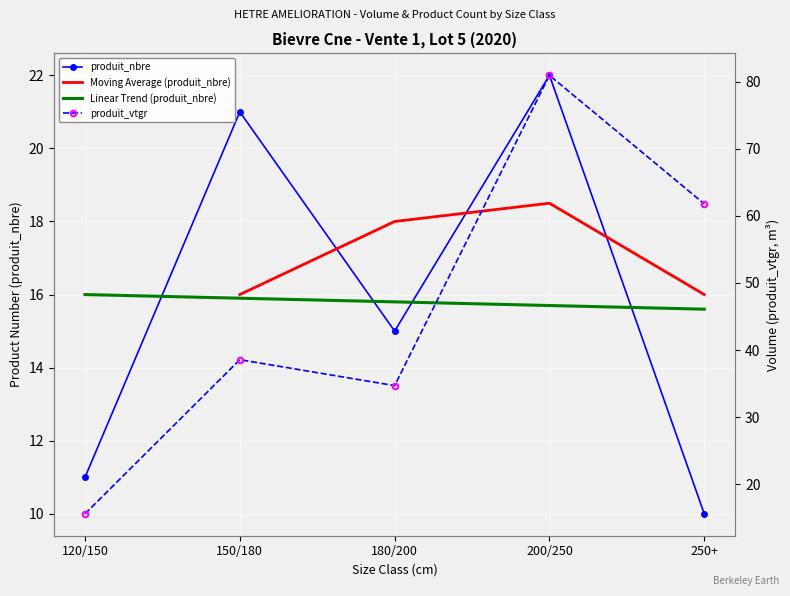

What is the highest value of the produit_nbre series?

22.0